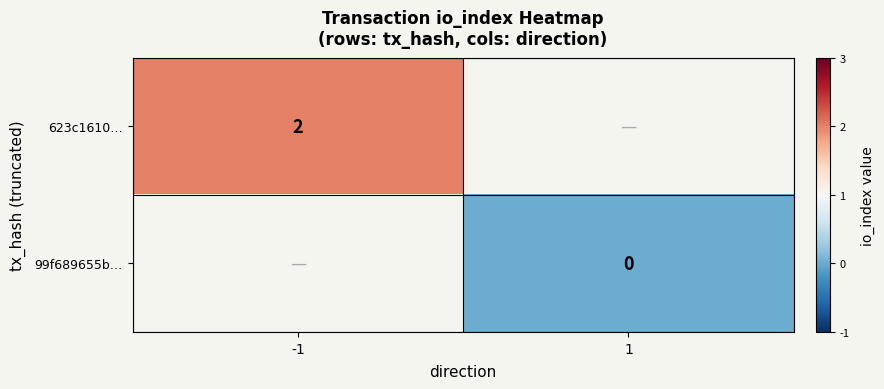

Is it true that 623c1610… equals 2 at -1?

True